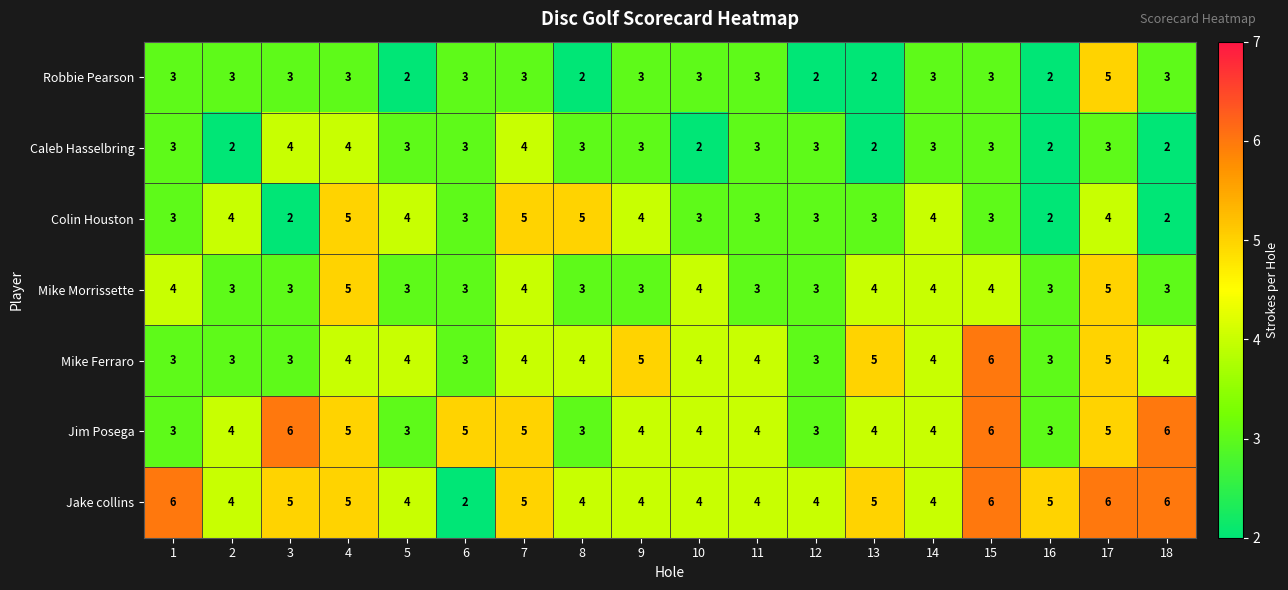

Count the Robbie Pearson values in the range 2 to 3.

17